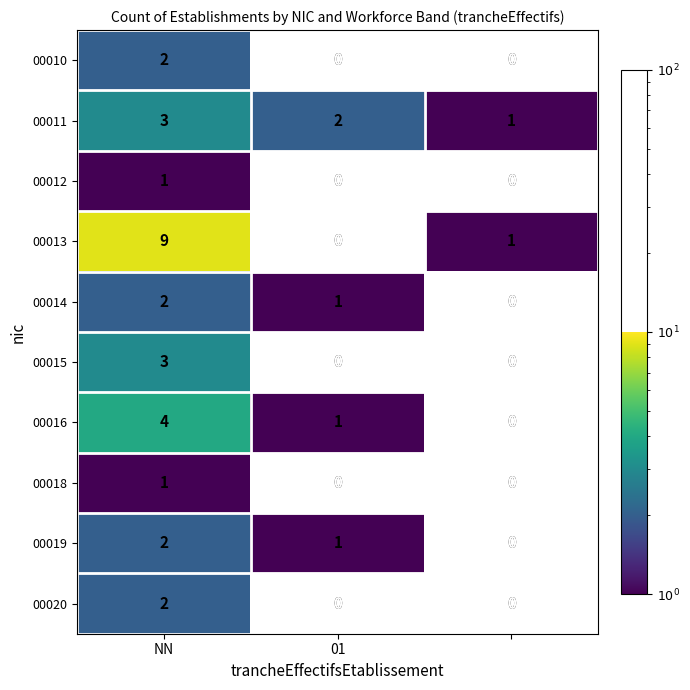

Rank the series by their maximum value, from lowest to highest.

00012, 00018, 00010, 00014, 00019, 00020, 00011, 00015, 00016, 00013